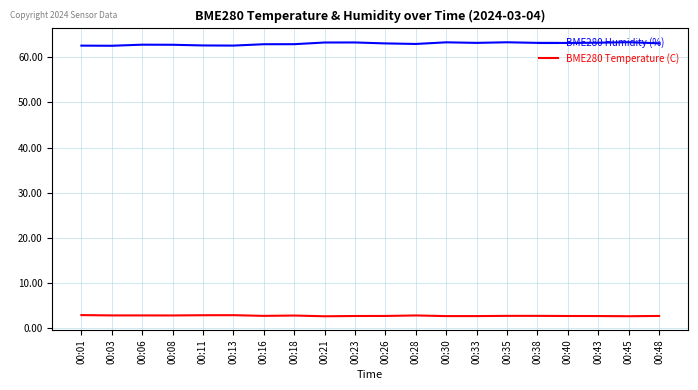

At how many categories does at least one series exceed 24?

20